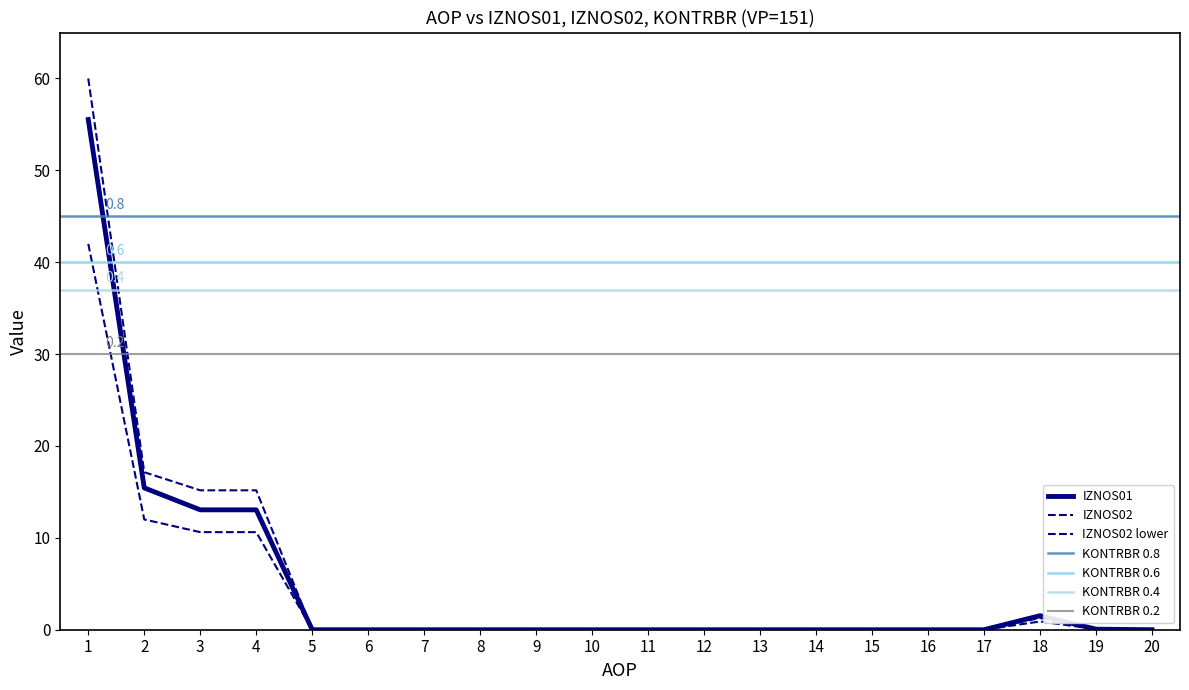

Rank the categories by IZNOS02 value from highest to lowest.

1, 2, 3, 4, 18, 19, 5, 6, 7, 8, 9, 10, 11, 12, 13, 14, 15, 16, 17, 20